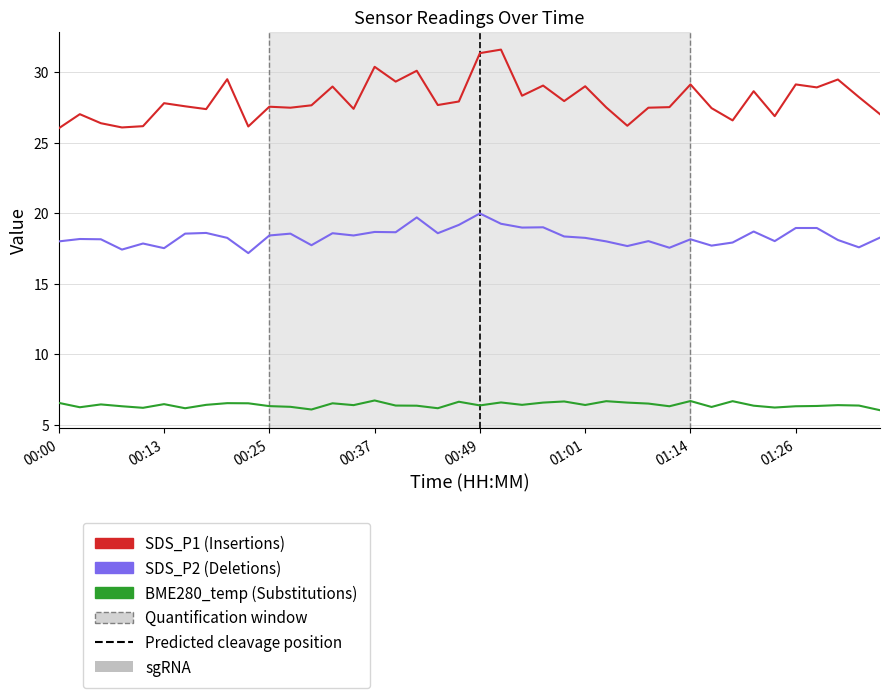

What is the smallest value displayed?

6.0